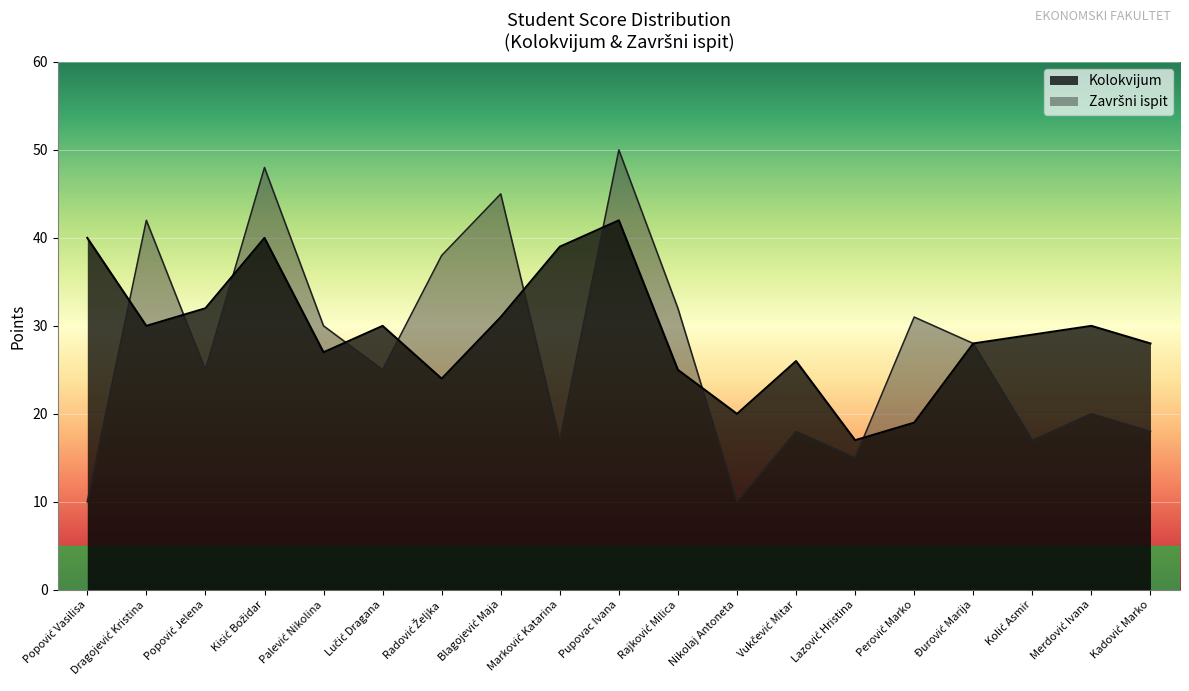

True or false: Završni ispit and Kolokvijum intersect in this chart.

True